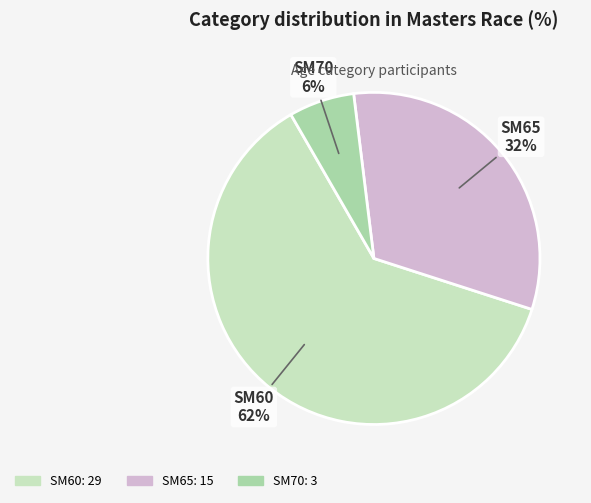

What percentage is the SM70 slice, to the nearest percent?

6%